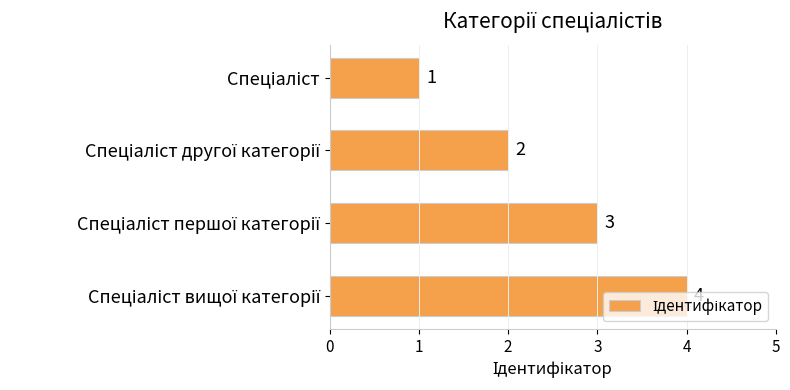

What is the value of the 2nd bar from the top?

2